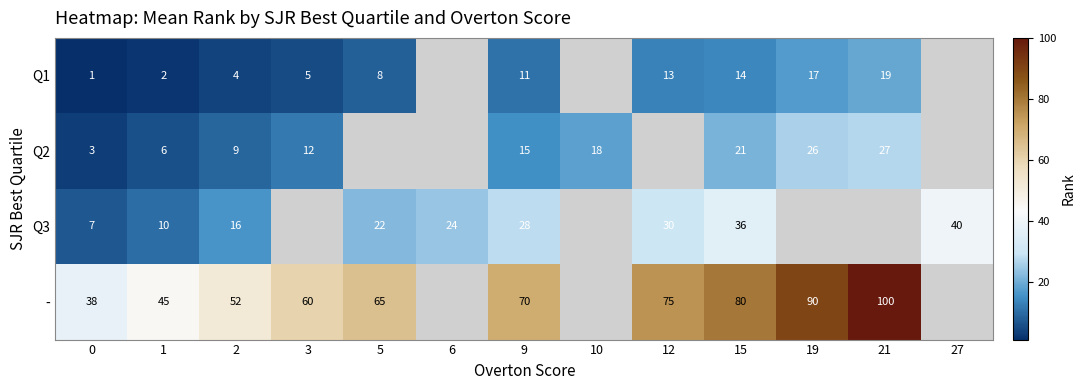

Rank the series at 9 from highest to lowest value.

-, Q3, Q2, Q1